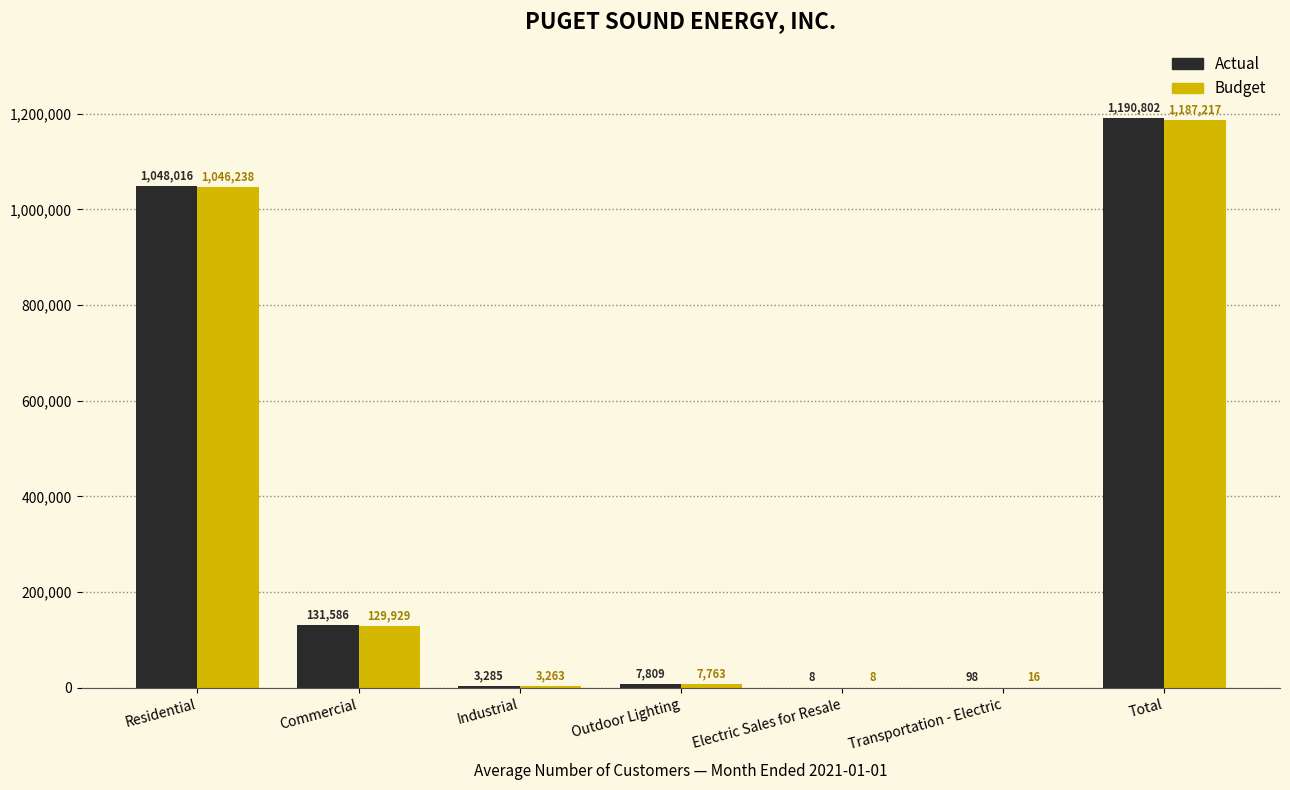

Reading right to left, transcribe all the data shown in this chart.

Actual: Total=1190802	Transportation - Electric=98	Electric Sales for Resale=8	Outdoor Lighting=7809	Industrial=3285	Commercial=131586	Residential=1048016
Budget: Total=1187217	Transportation - Electric=16	Electric Sales for Resale=8	Outdoor Lighting=7763	Industrial=3263	Commercial=129929	Residential=1046238